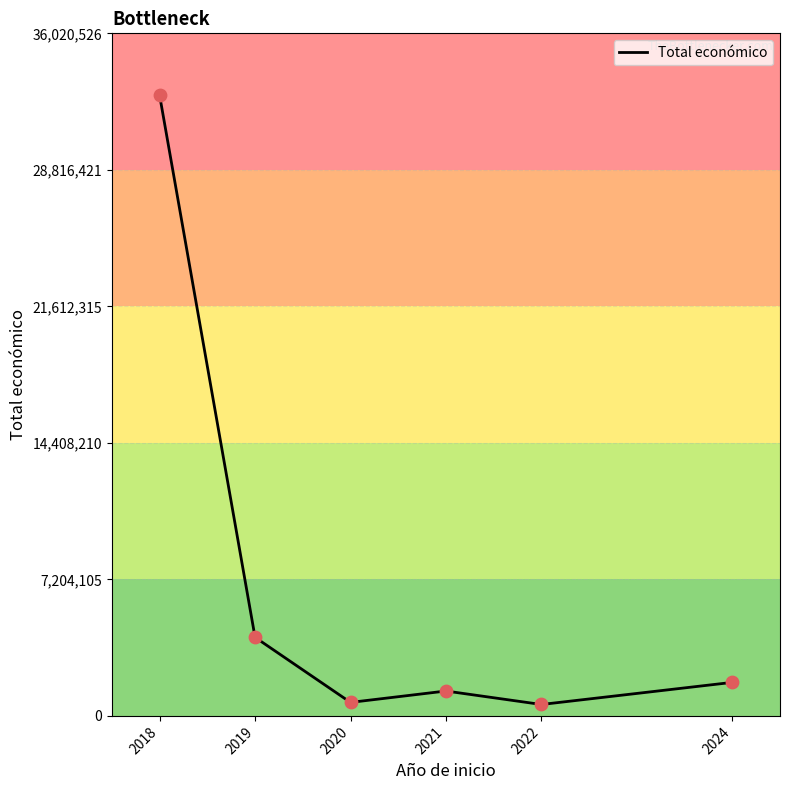

Approximately how many times larger is the value at 2024 compared to 2020?

2.5